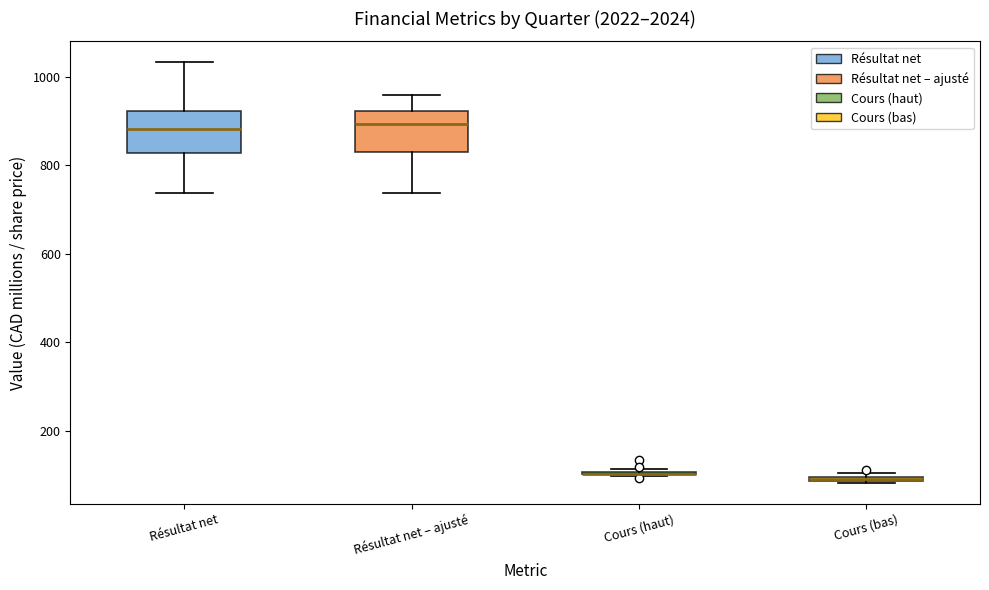

Where is the upper edge of the box for Cours (bas) on the y-axis? The values are not printed on the chart, so give them approximately, as read against the axis.

100